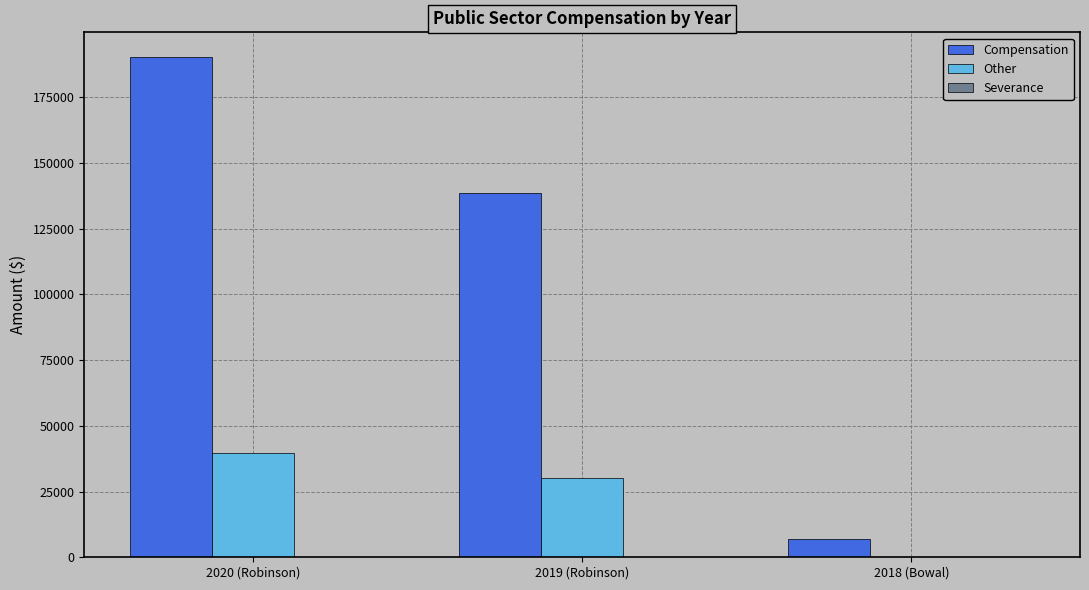

What is the sum of the Compensation values at 2020 (Robinson) and 2018 (Bowal)?

197196.0